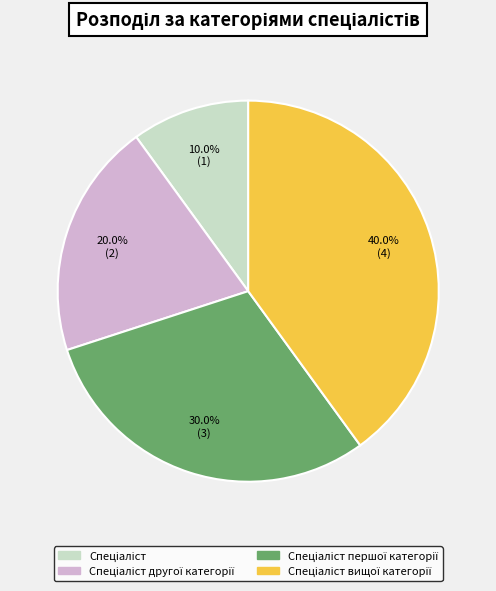

Is there a majority slice in this chart?

No